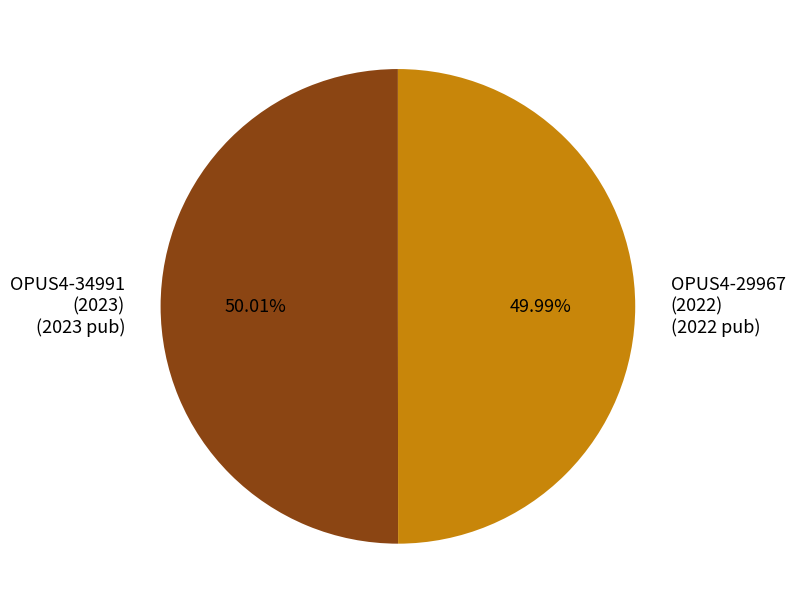

Approximately how many times larger is the value at OPUS4-34991 (2023) (2023 pub) compared to OPUS4-29967 (2022) (2022 pub)?

1.0